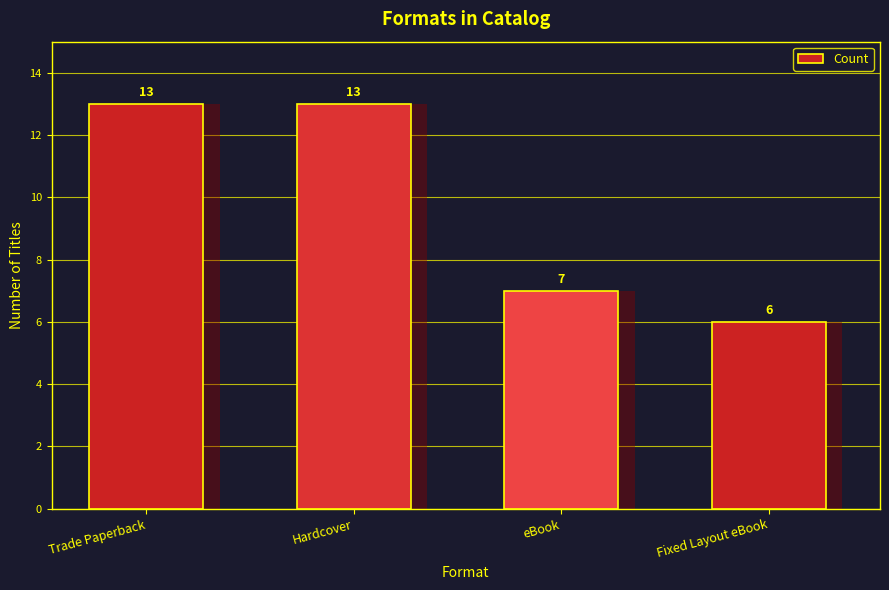

Rank the categories by value from highest to lowest.

Trade Paperback, Hardcover, eBook, Fixed Layout eBook